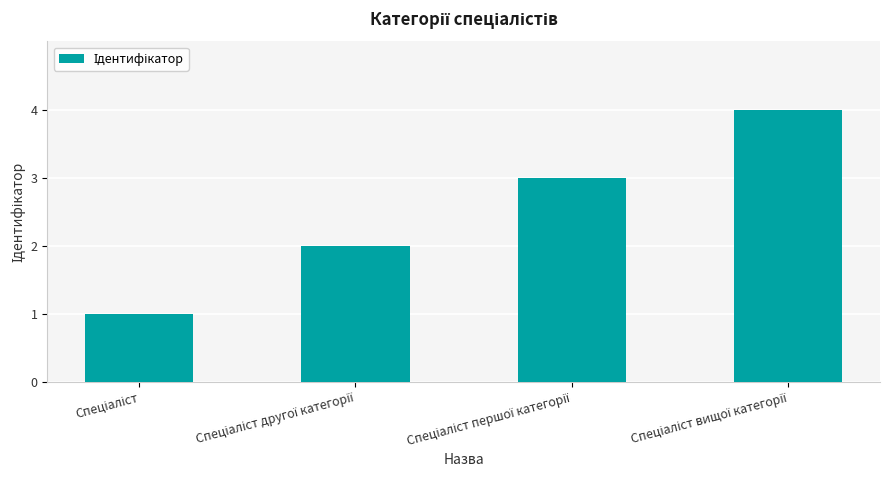

What is the minimum value shown in the chart?

1